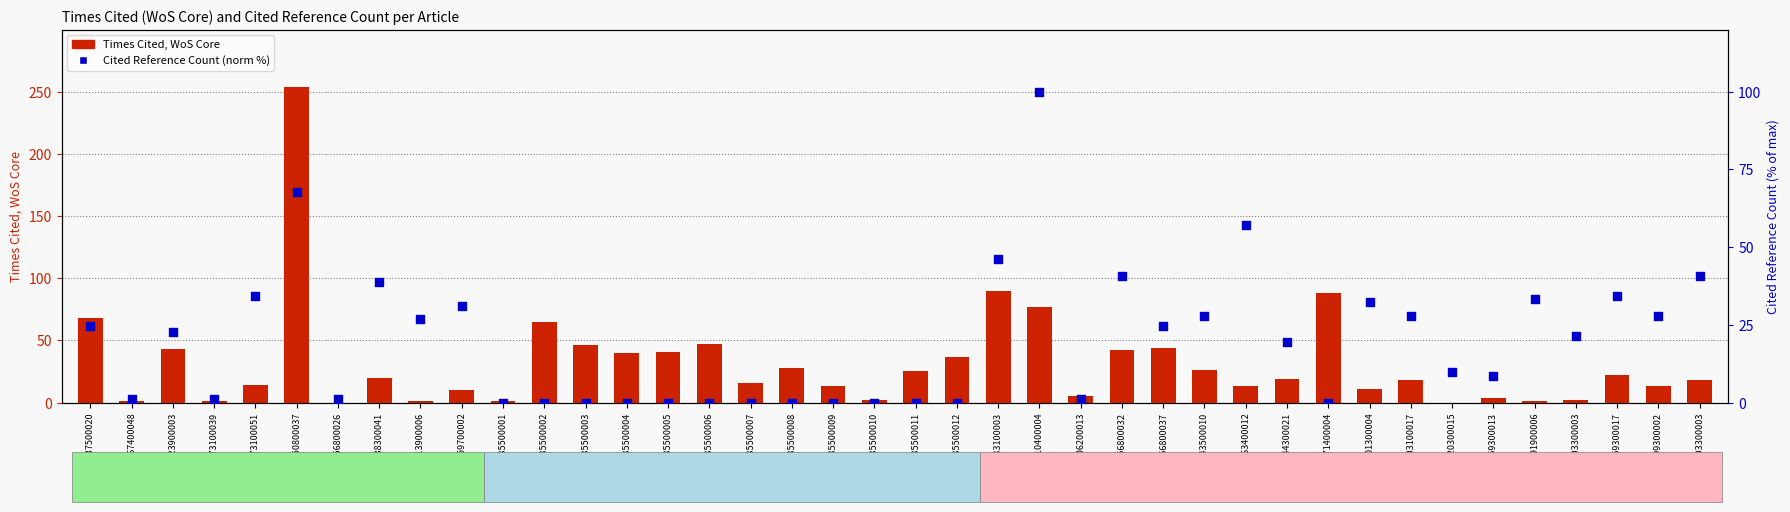

At which category is the sum across all series the highest?

GH50800037